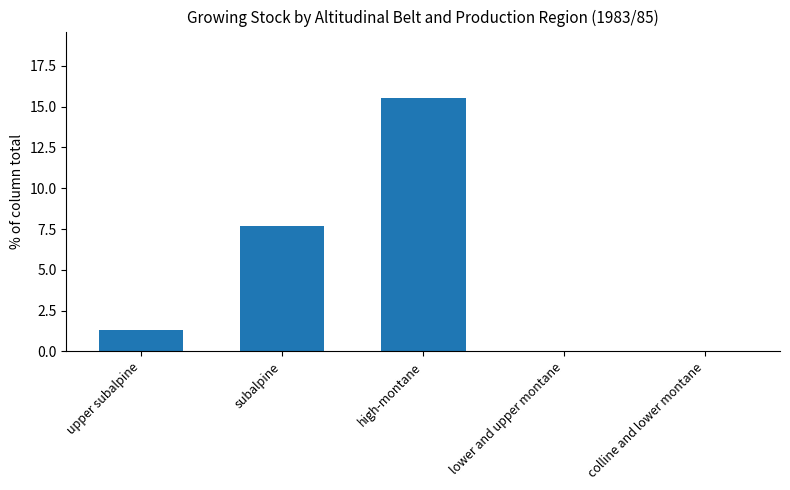

What is the greatest value displayed?

15.5